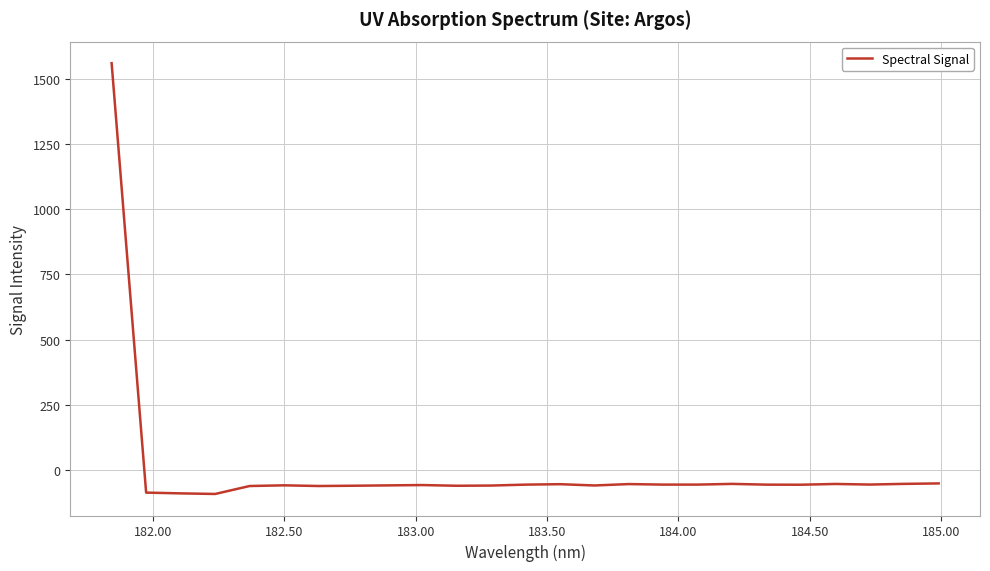

What is the minimum value shown in the chart?

-92.3